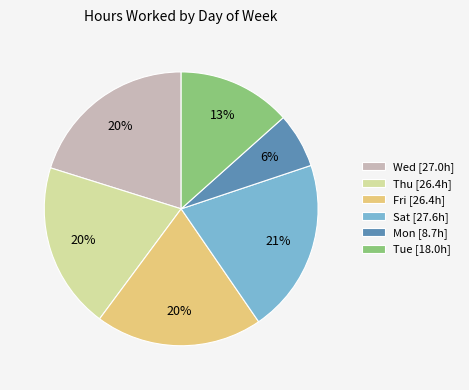

Which category has the smallest portion of the pie?

Mon [8.7h]